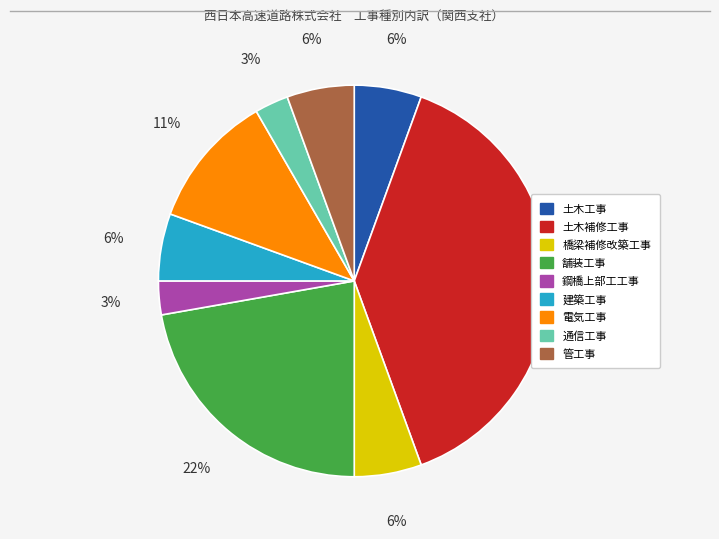

To the nearest percent, what is the difference between the 舗装工事 and 鋼橋上部工工事 slice percentages?

19%